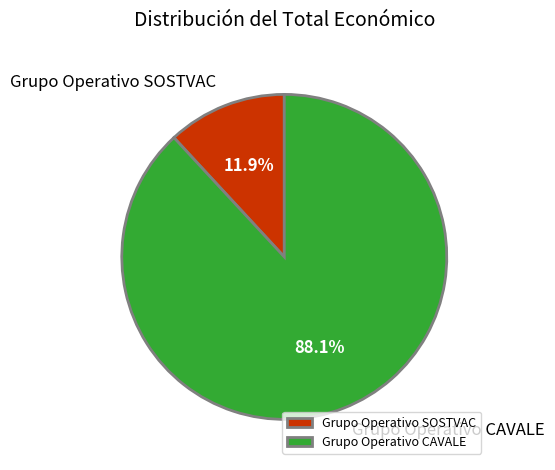

True or false: Grupo Operativo CAVALE accounts for 98% of the total.

False